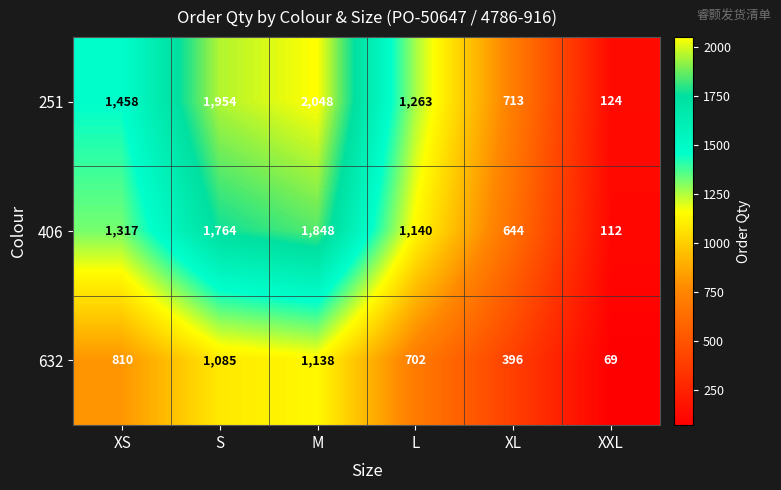

Rank the series at XS from highest to lowest value.

251, 406, 632